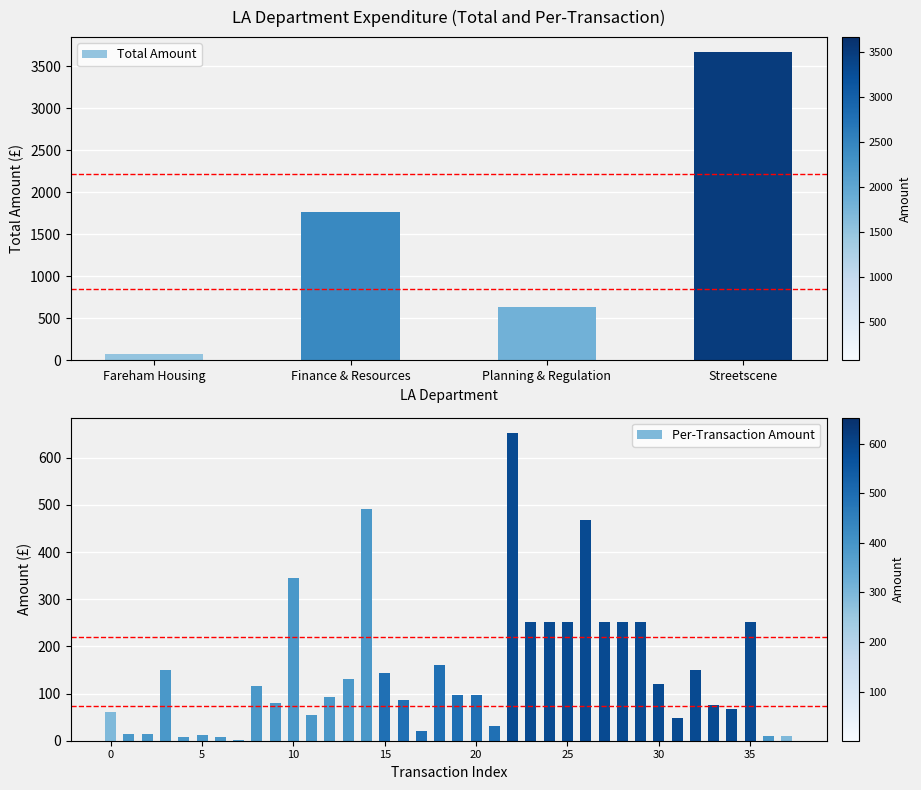

Which label corresponds to the largest value in the chart?

22